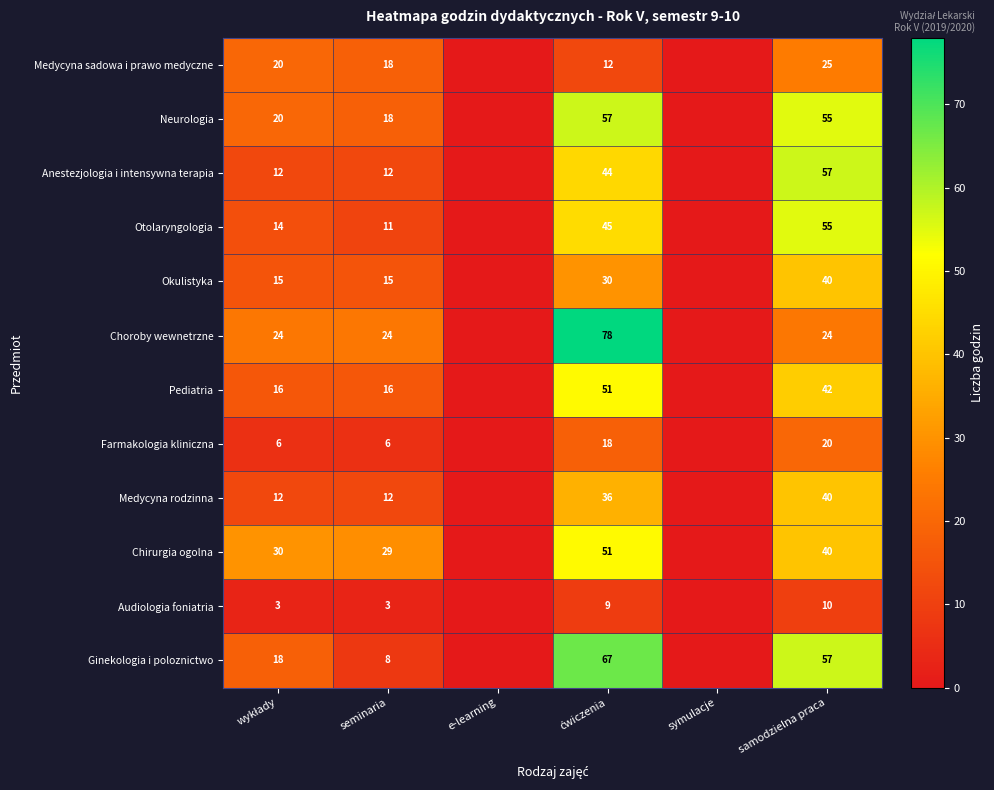

The value of Pediatria at seminaria is 16. True or false?

True